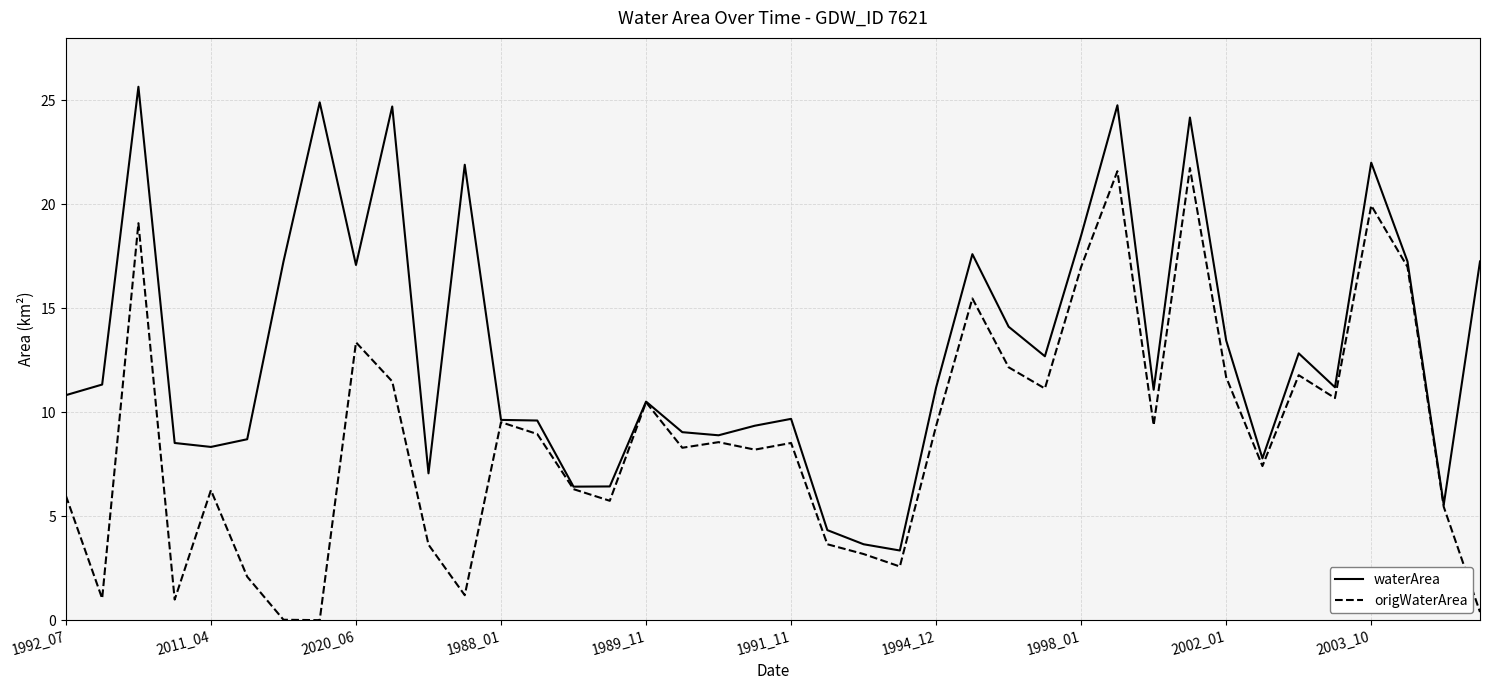

List the series in order of their overall mean, lowest first.

origWaterArea, waterArea